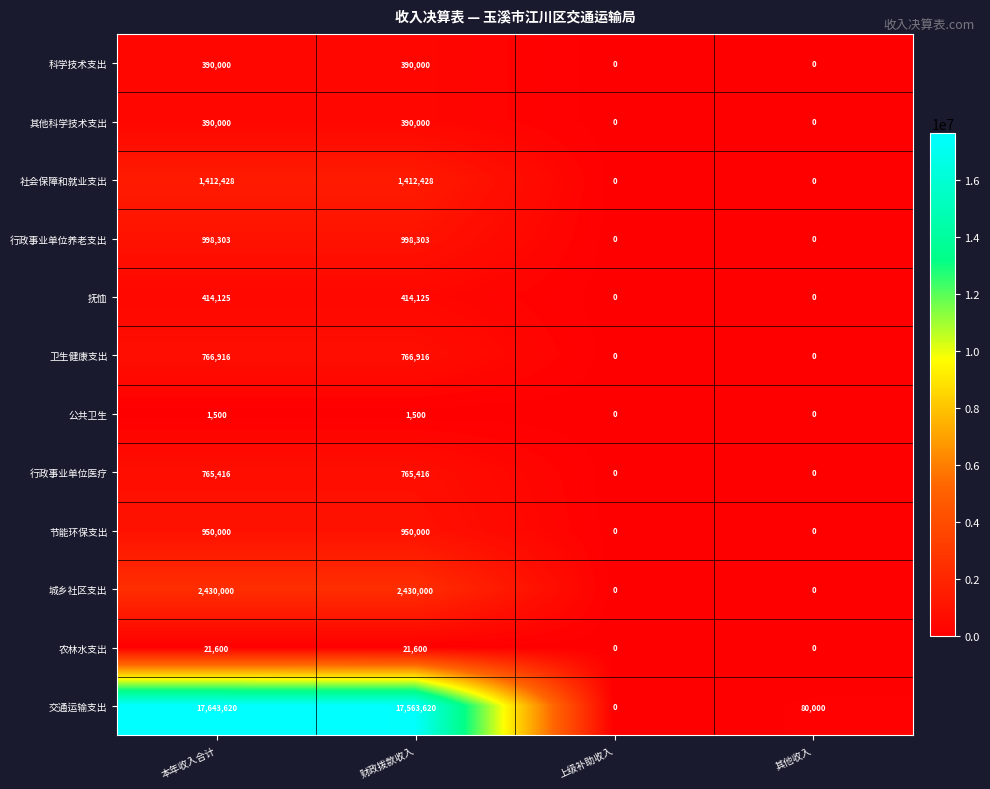

What is the maximum value for 城乡社区支出?

2430000